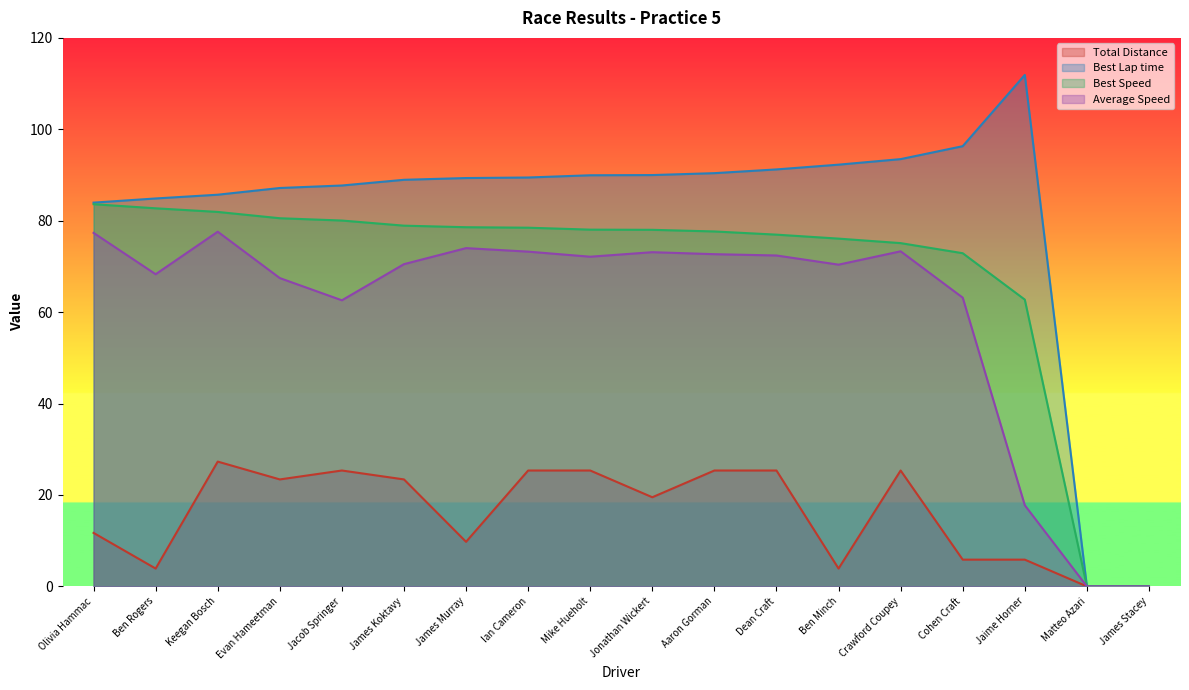

List the labels in order of Best Speed value, smallest first.

Matteo Azari, James Stacey, Jaime Horner, Cohen Craft, Crawford Coupey, Ben Minch, Dean Craft, Aaron Gorman, Jonathan Wickert, Mike Hueholt, Ian Cameron, James Murray, James Koktavy, Jacob Springer, Evan Hameetman, Keegan Bosch, Ben Rogers, Olivia Hammac